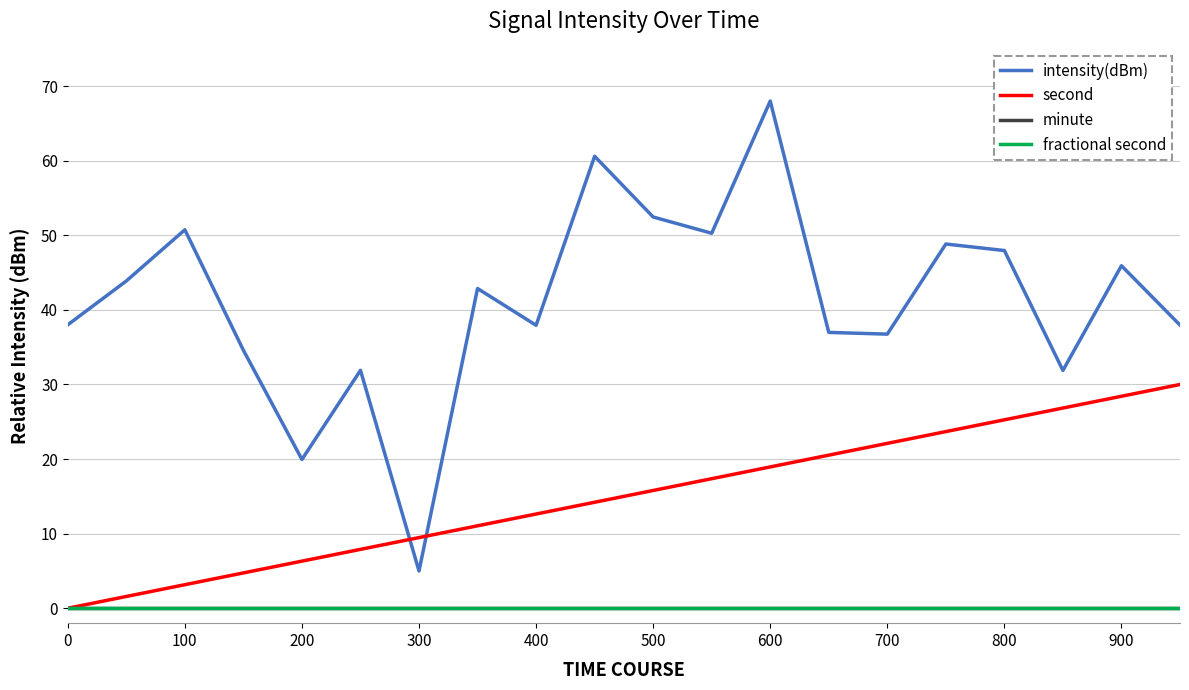

Does the chart have visible grid lines?

Yes